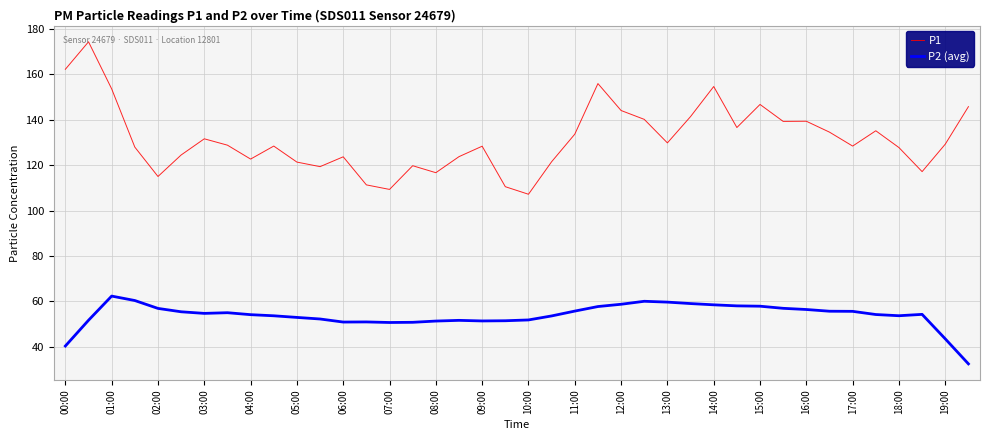

How many lines are shown in the chart?

2